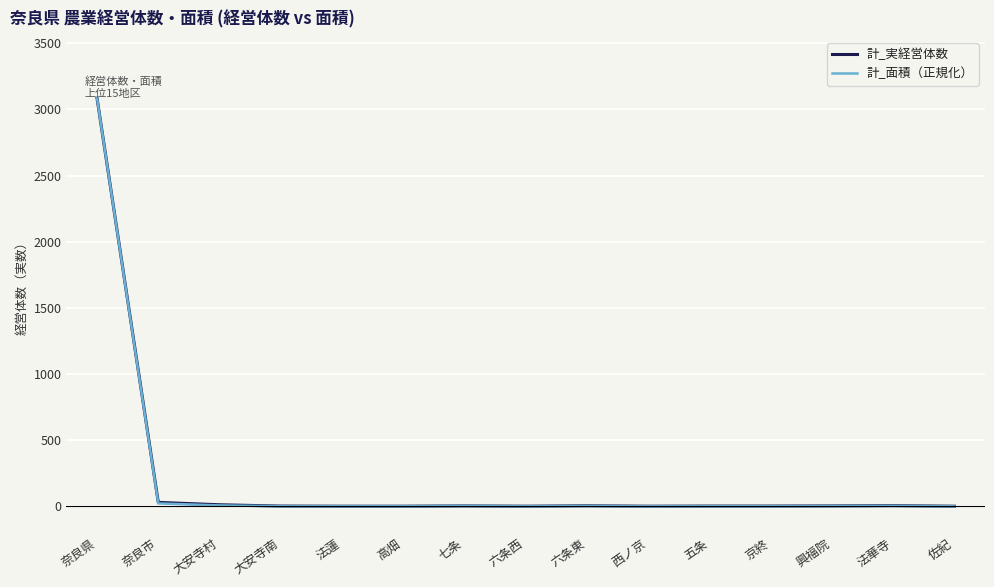

What is the difference between the 計_実経営体数 values at 興福院 and 法華寺?

2.0